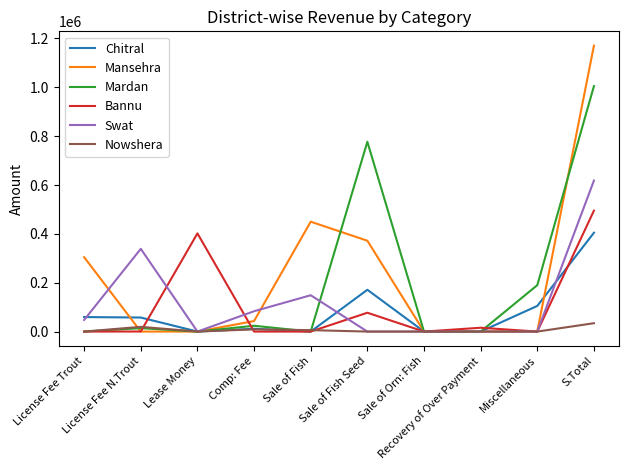

List the series in order of their peak value, lowest first.

Nowshera, Chitral, Bannu, Swat, Mardan, Mansehra